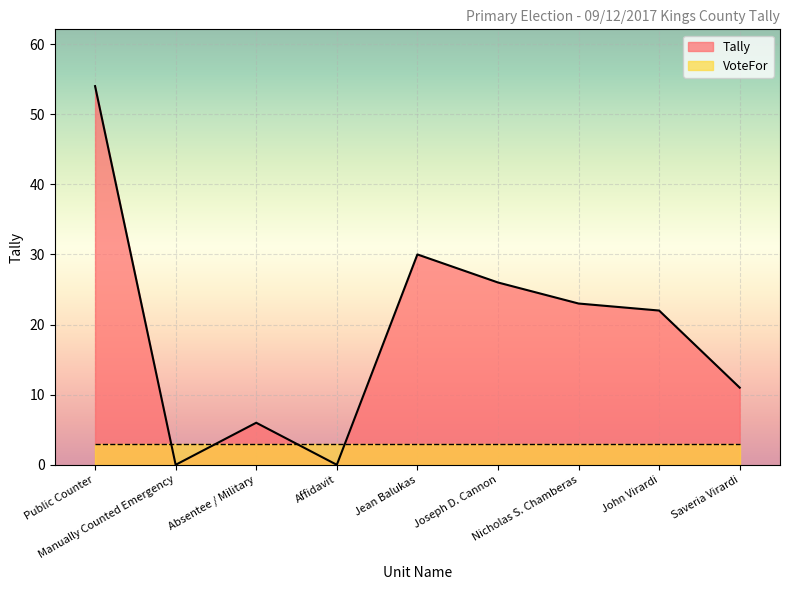

The chart shows a value of 23 at Nicholas S. Chamberas. True or false?

True